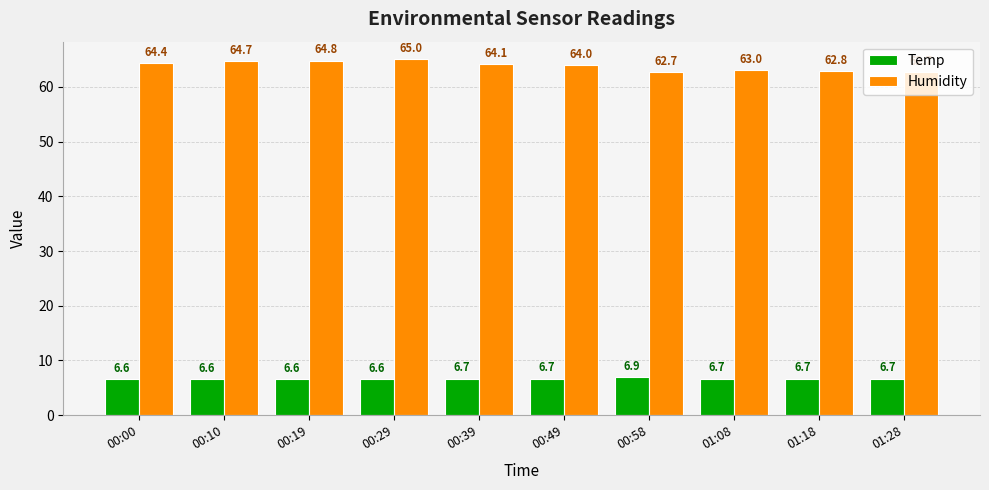

Between 00:19 and 01:18, which series saw the biggest shift?

Humidity